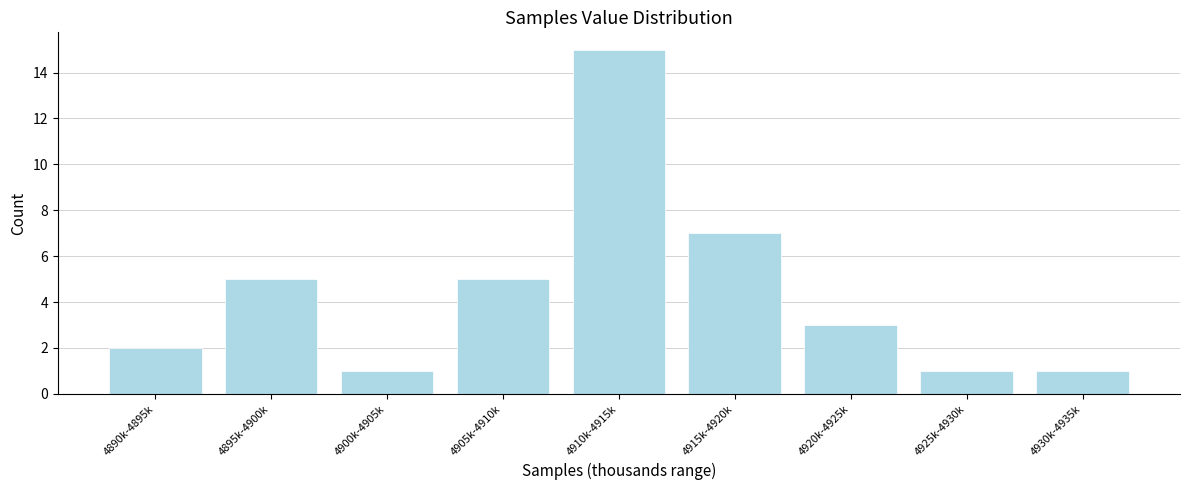

Reading left to right, extract all data points from this chart.

4890k-4895k=2	4895k-4900k=5	4900k-4905k=1	4905k-4910k=5	4910k-4915k=15	4915k-4920k=7	4920k-4925k=3	4925k-4930k=1	4930k-4935k=1